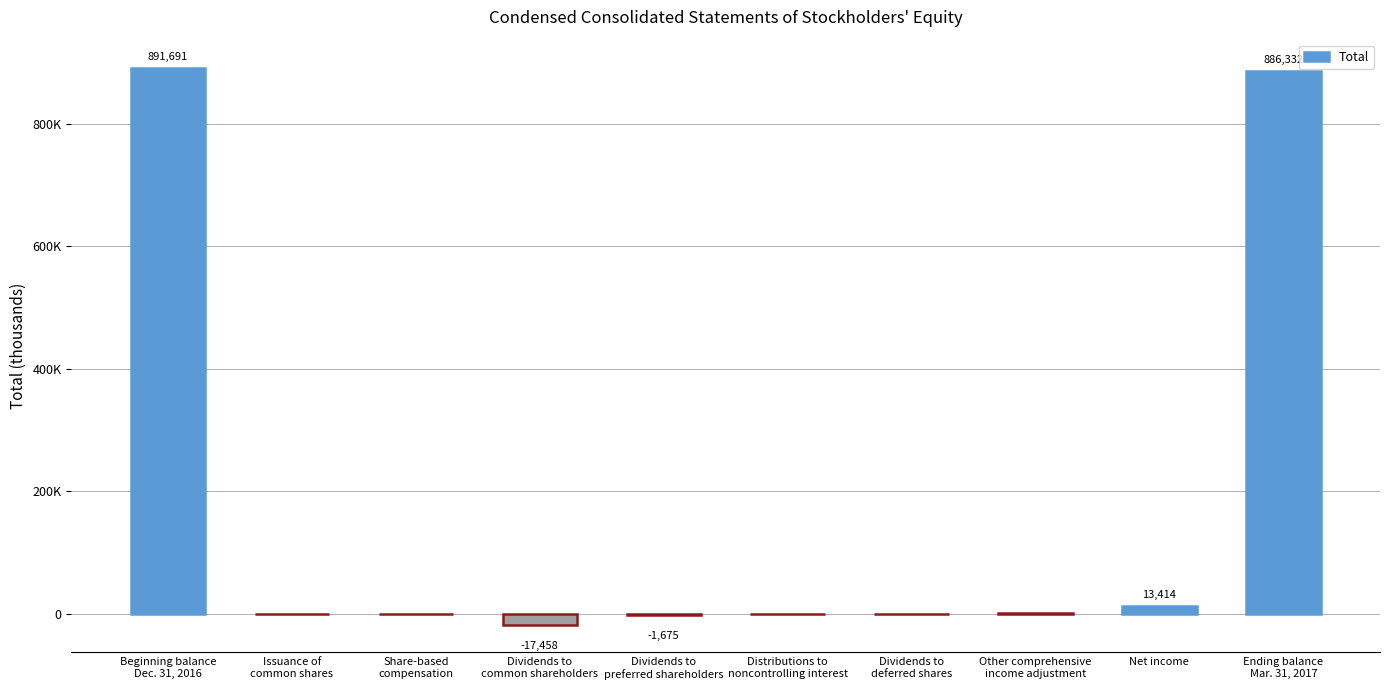

Reading right to left, list all the values displayed in this chart.

886332	13414	723	-101	-422	-1675	-17458	184	-24	891691